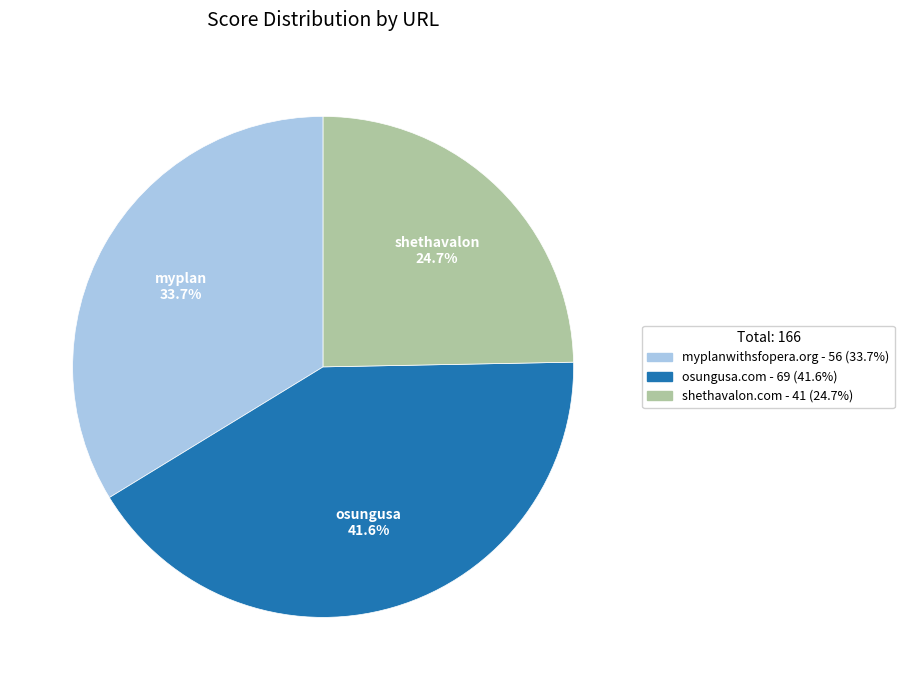

The shethavalon.com slice represents 35% of the pie. True or false?

False